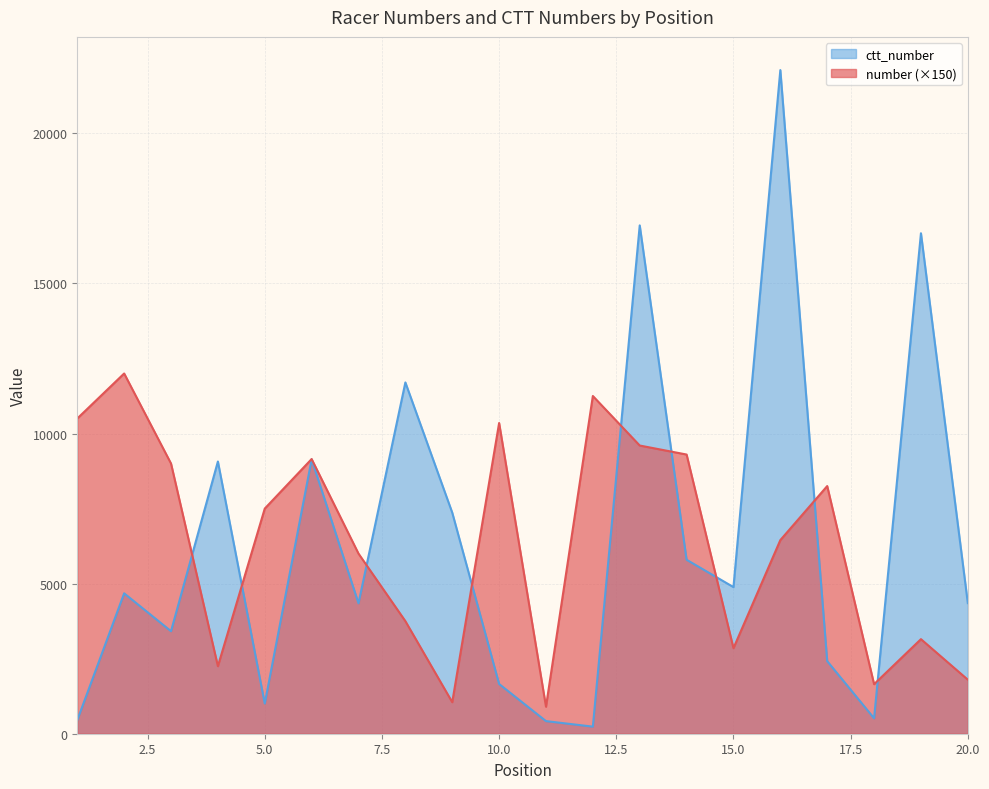

At which category is the sum across all series the highest?

16